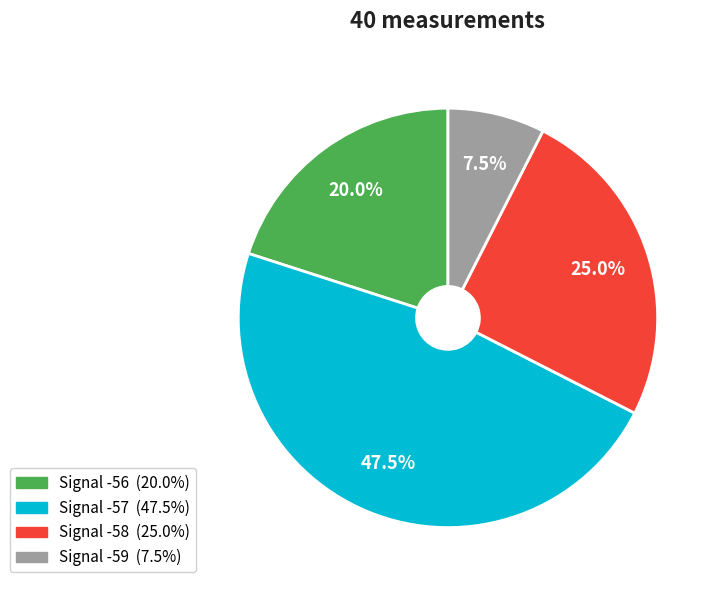

Is there a majority slice in this chart?

No